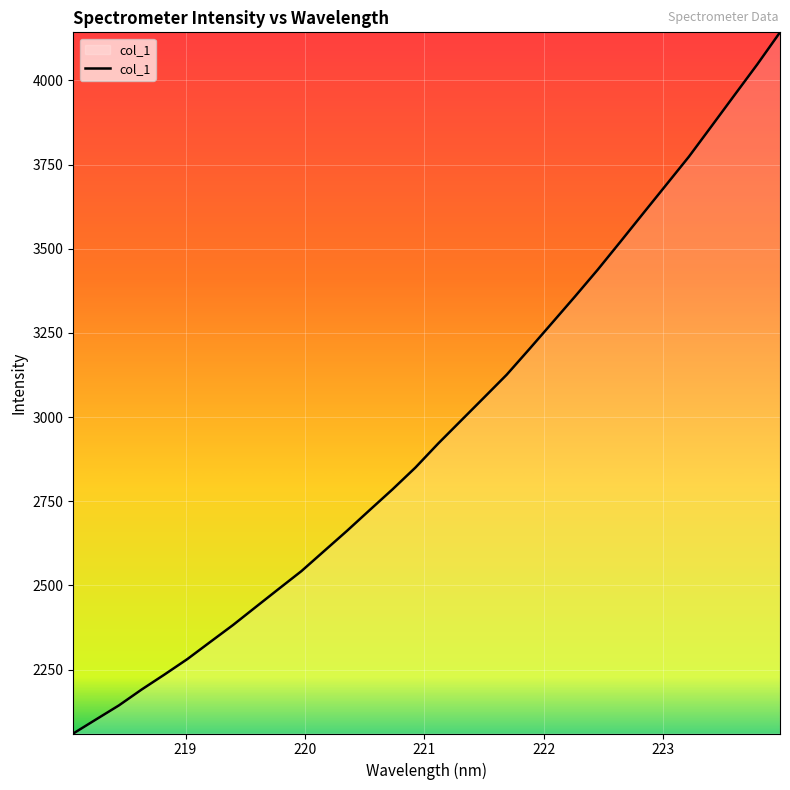

What is the maximum value shown in the chart?

4142.9